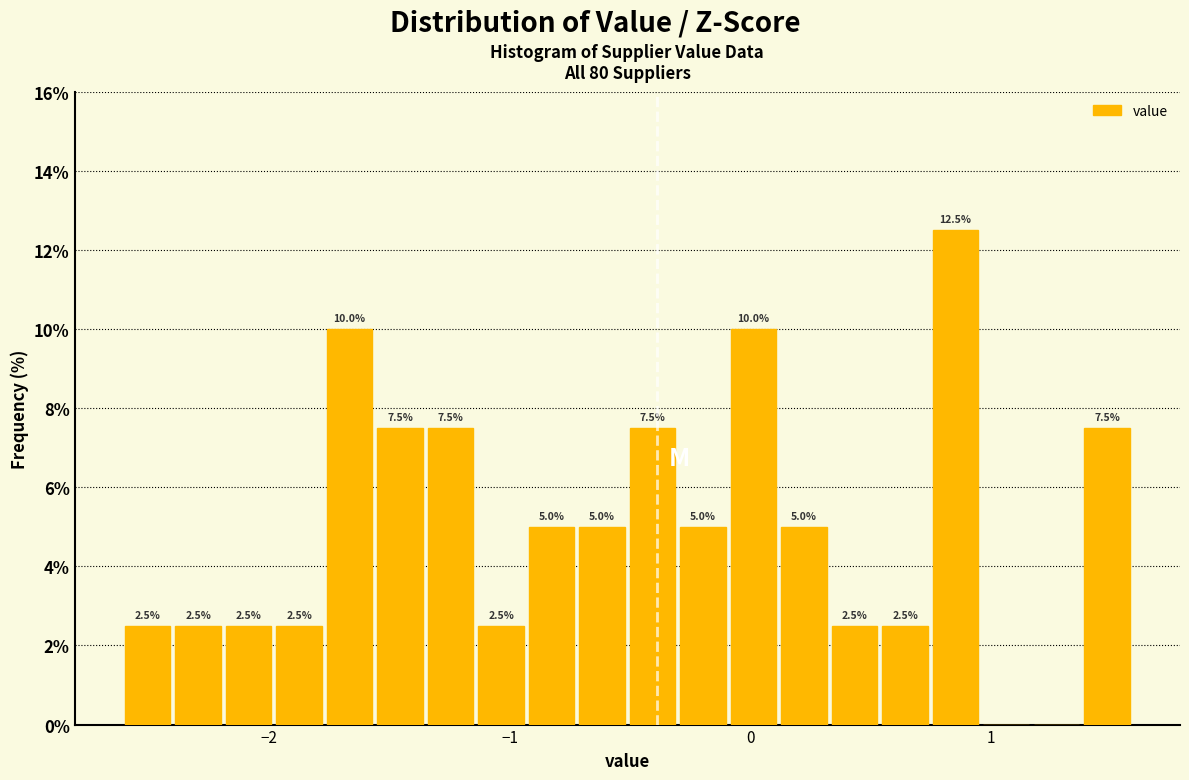

Around what value on the x-axis is the tallest bar? Give the approximate position of its centre, as read against the axis.

0.9